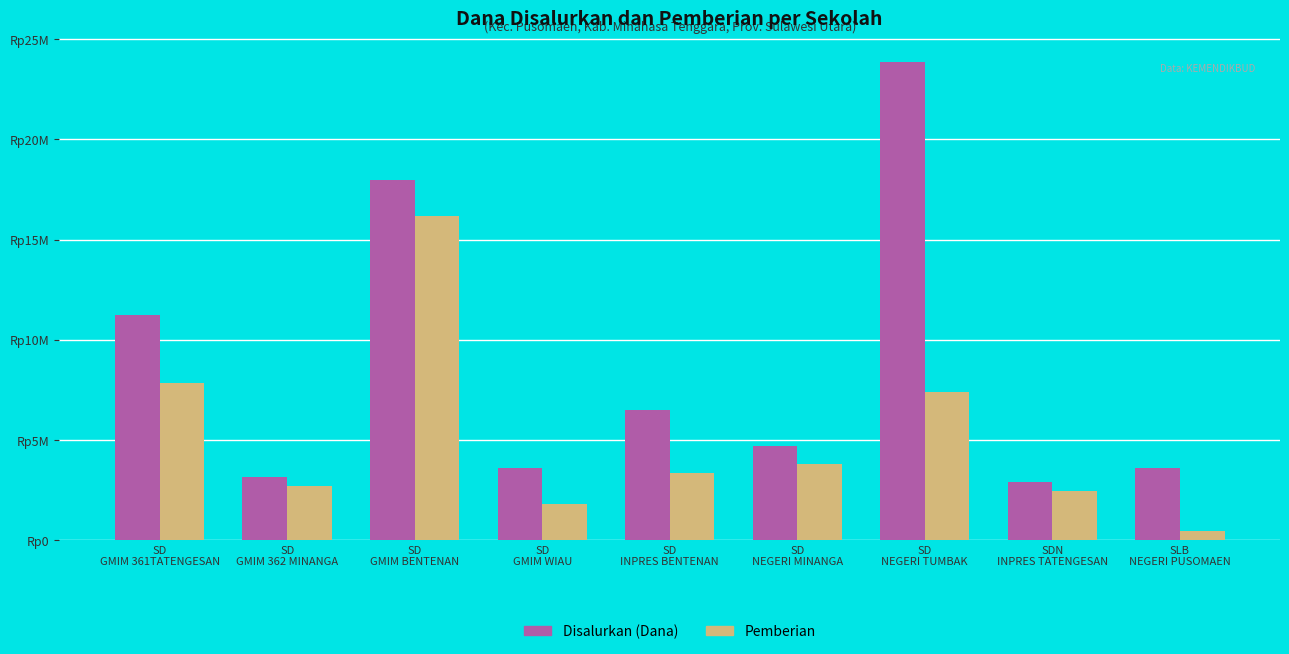

What are all the series names shown in the legend?

Disalurkan (Dana), Pemberian